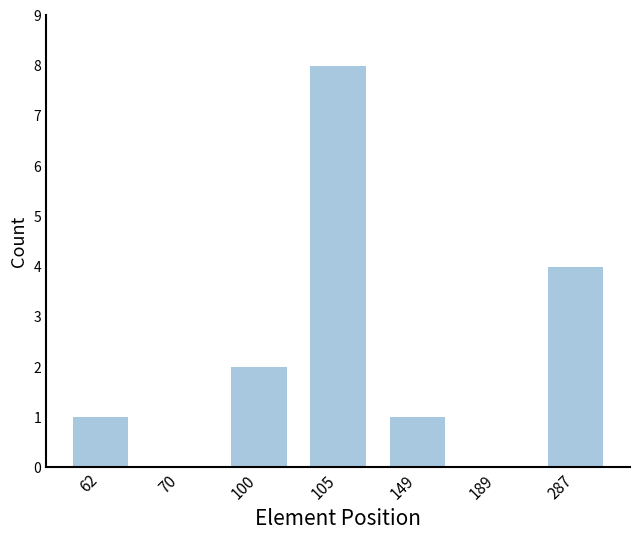

Approximately how many times larger is the value at 100 compared to 149?

2.0